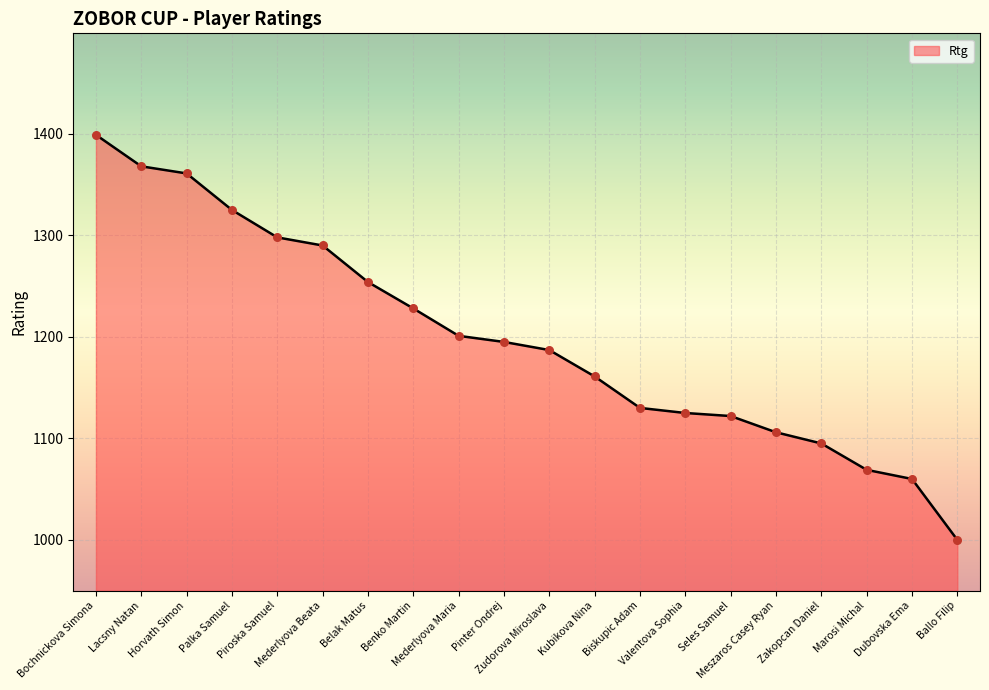

What is the change in value from Mederlyova Maria to Kubikova Nina?

-40